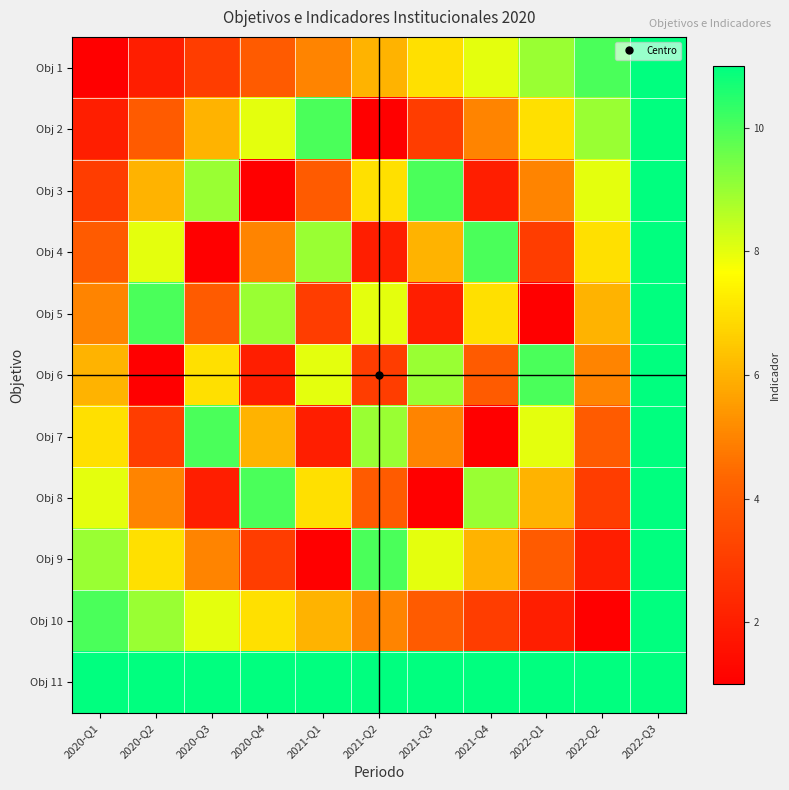

List the series in order of their peak value, lowest first.

Obj 1, Obj 2, Obj 3, Obj 4, Obj 5, Obj 6, Obj 7, Obj 8, Obj 9, Obj 10, Obj 11